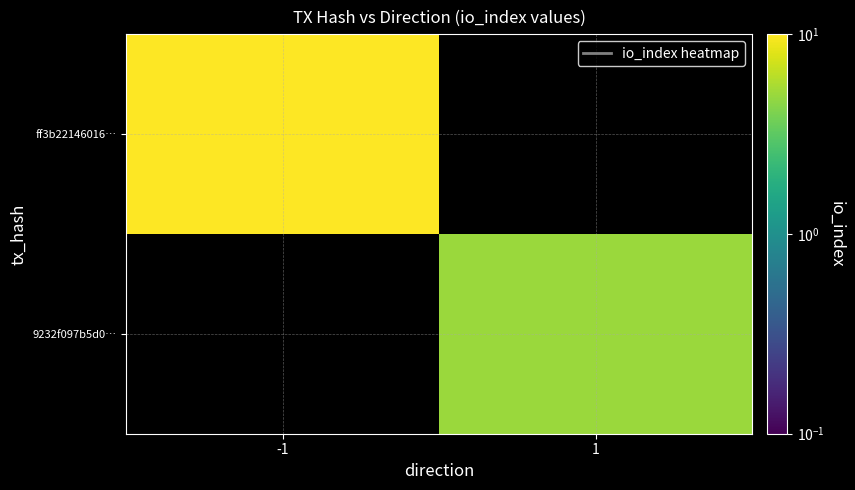

At which label is ff3b22146016… closest to 26?

-1